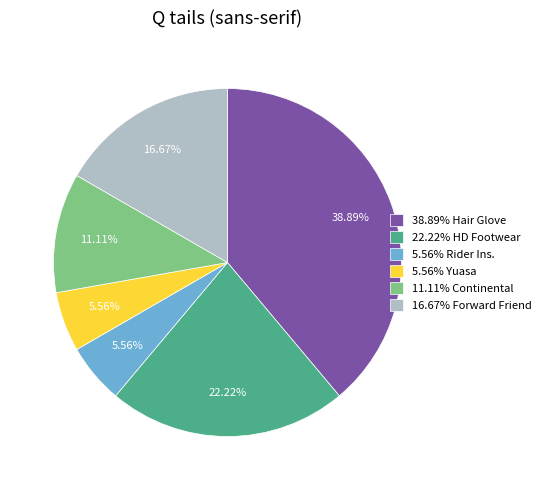

Combined, do 5.56% Rider Ins. and 11.11% Continental account for over 50%?

No